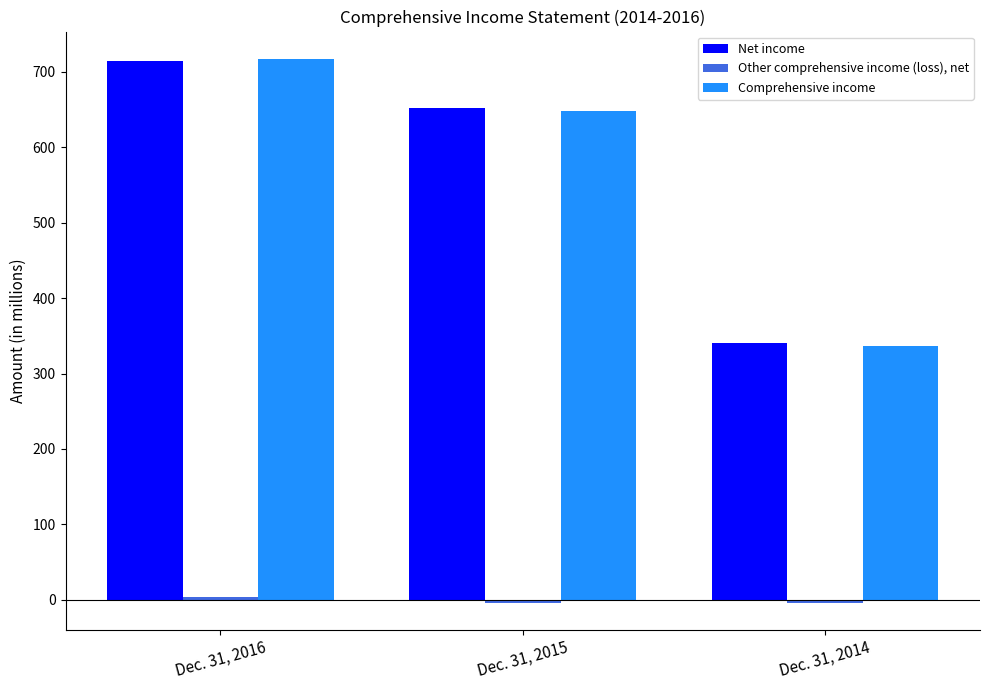

How many groups of bars are there?

3